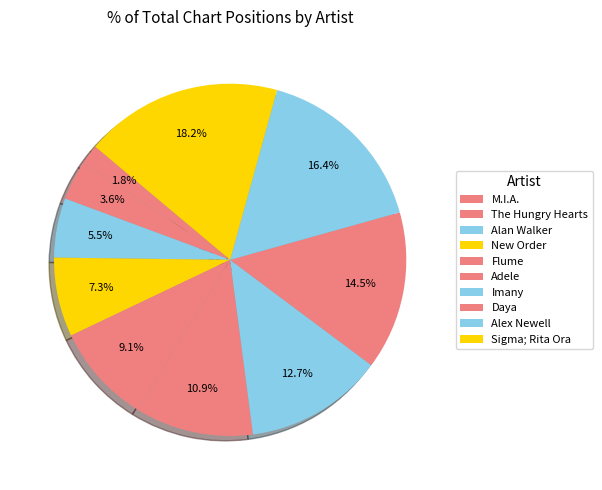

What percentage is NOT represented by Daya?

85.5%